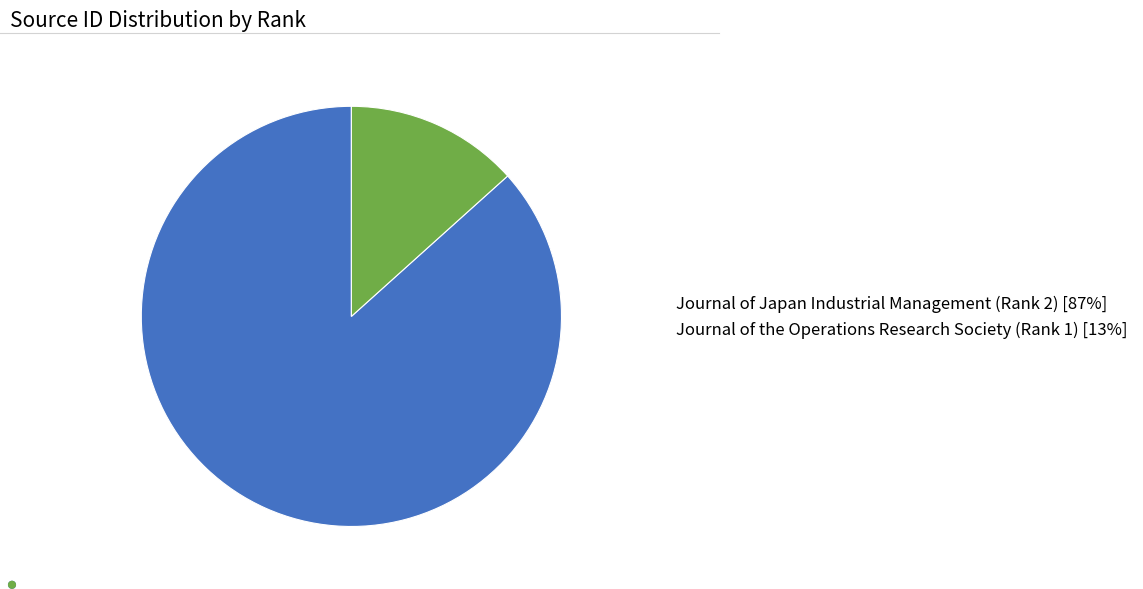

What is the majority slice?

Journal of Japan Industrial Management (Rank 2)